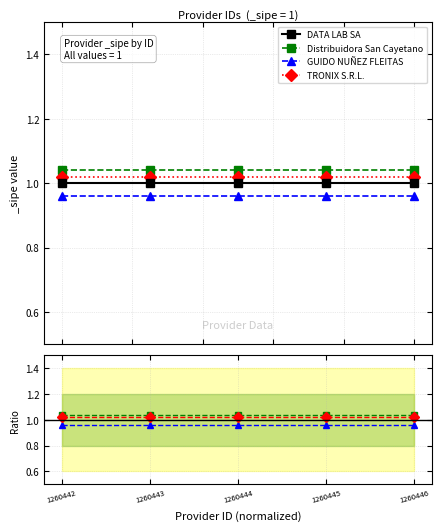

True or false: Distribuidora San Cayetano and GUIDO NUÑEZ FLEITAS intersect in this chart.

False